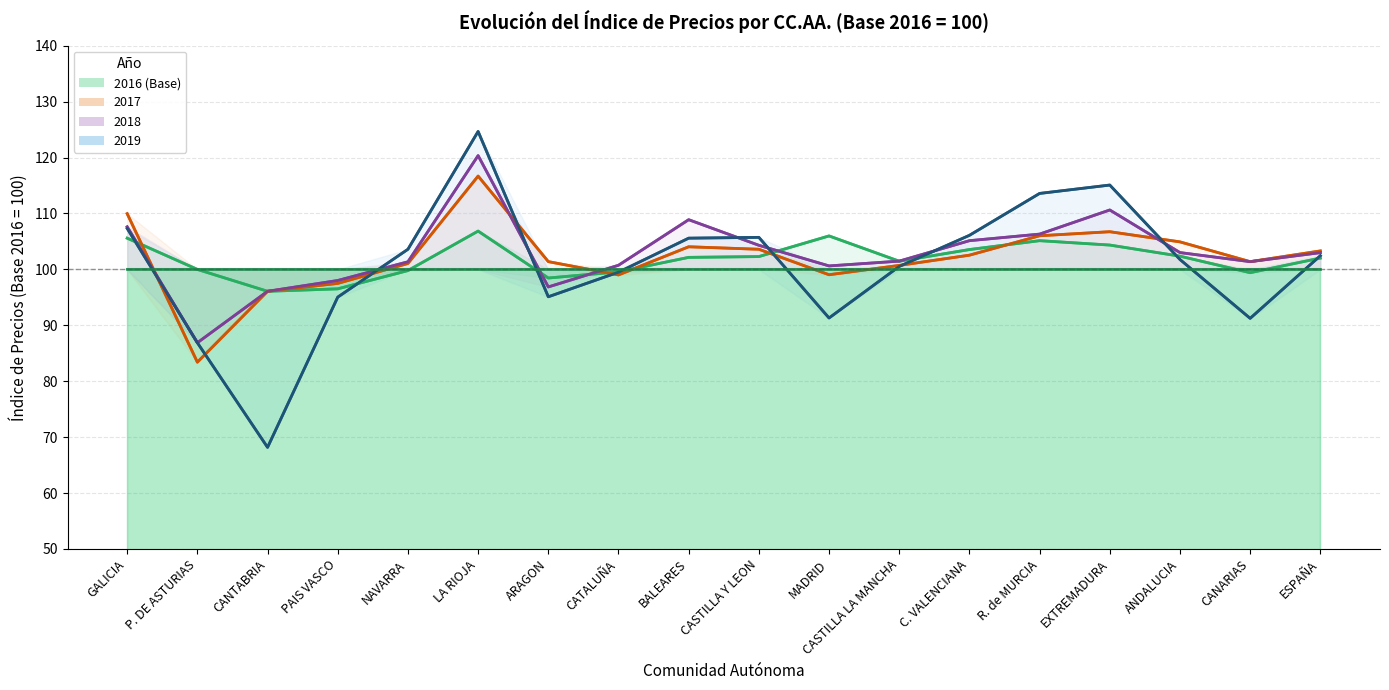

Which has a higher value, CANARIAS or PAIS VASCO?

CANARIAS